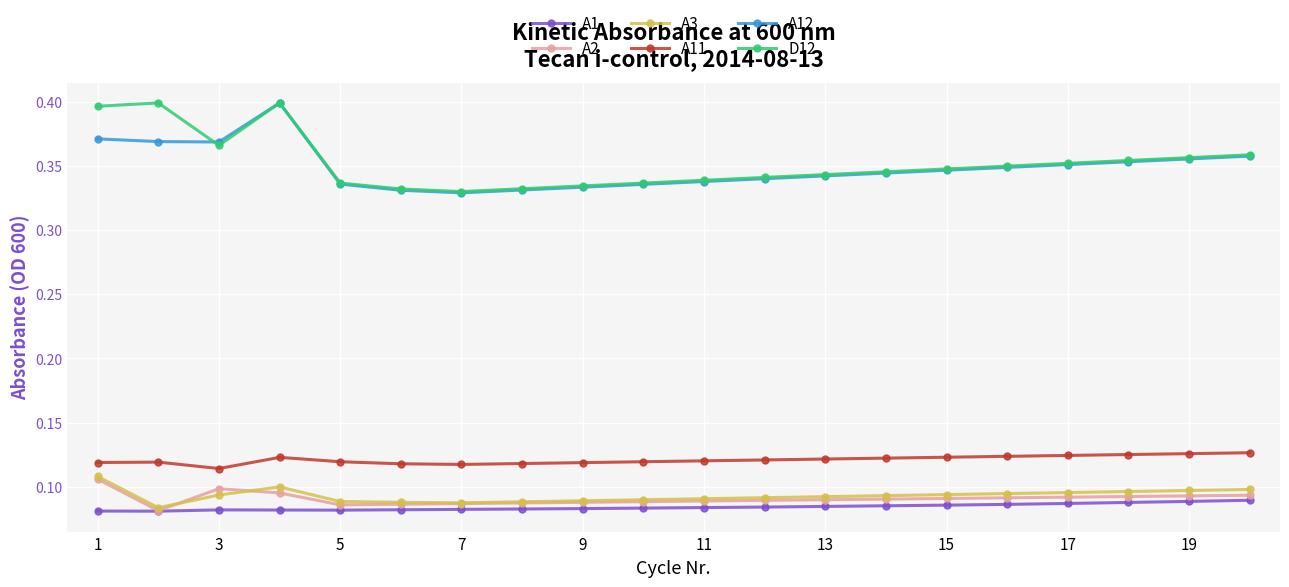

True or false: A12 has more than 0 interior local peaks.

True